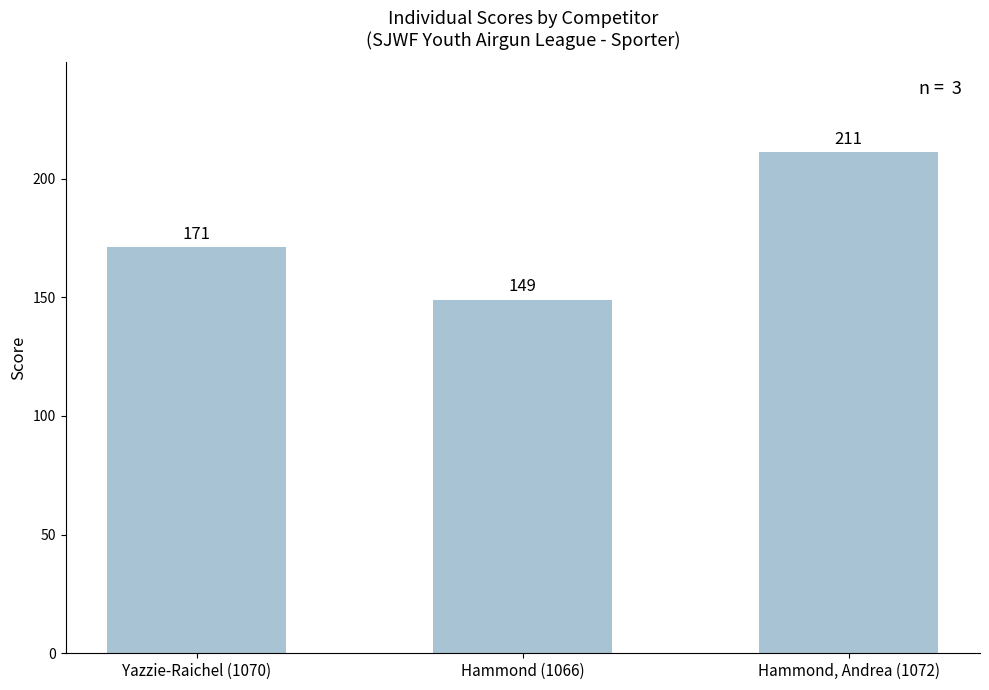

What is the change in value from Yazzie-Raichel (1070) to Hammond, Andrea (1072)?

+40